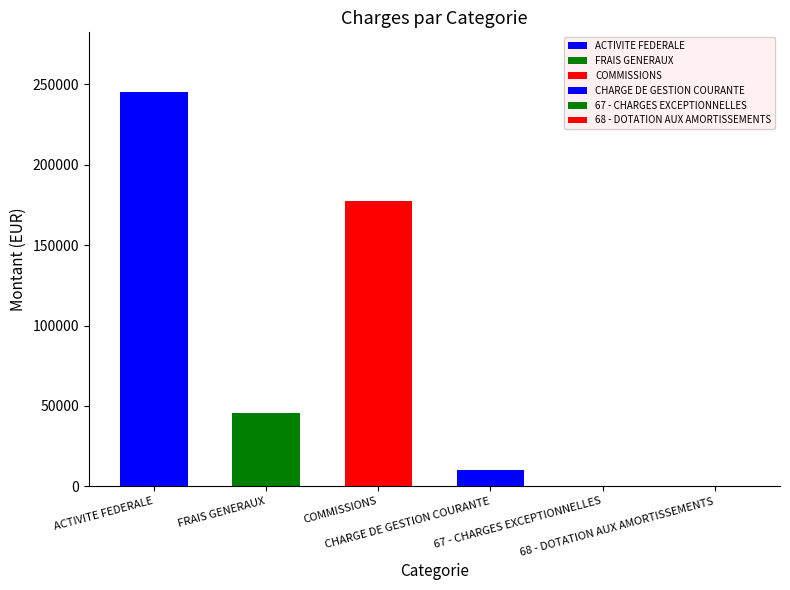

What is the sum of all values?

478640